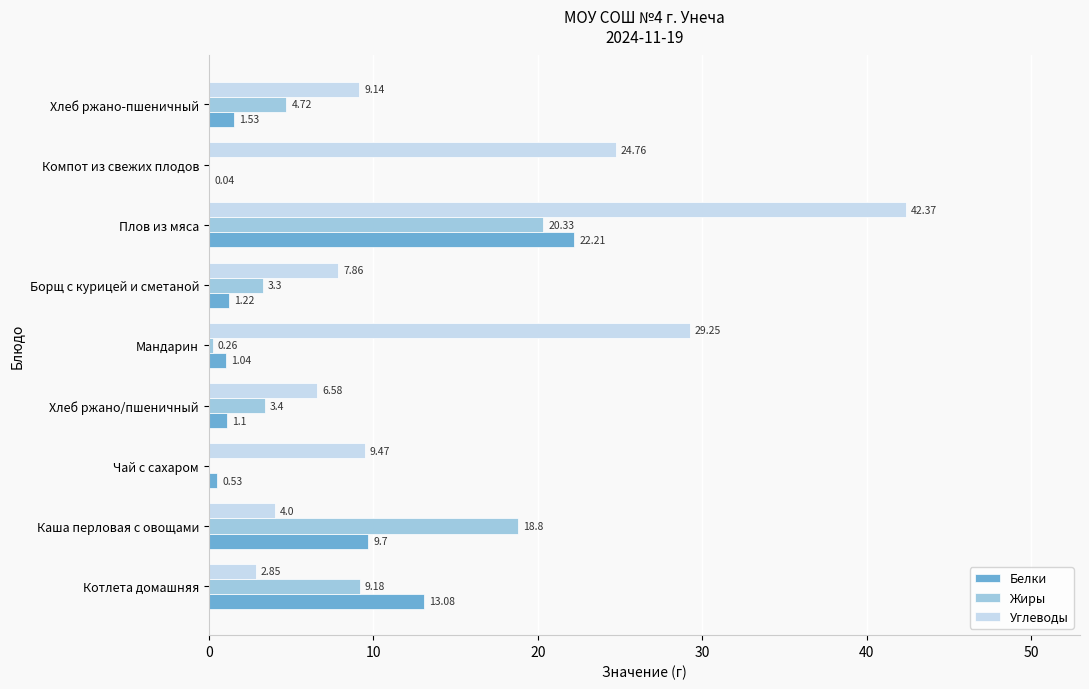

What is the greatest value displayed?

42.4